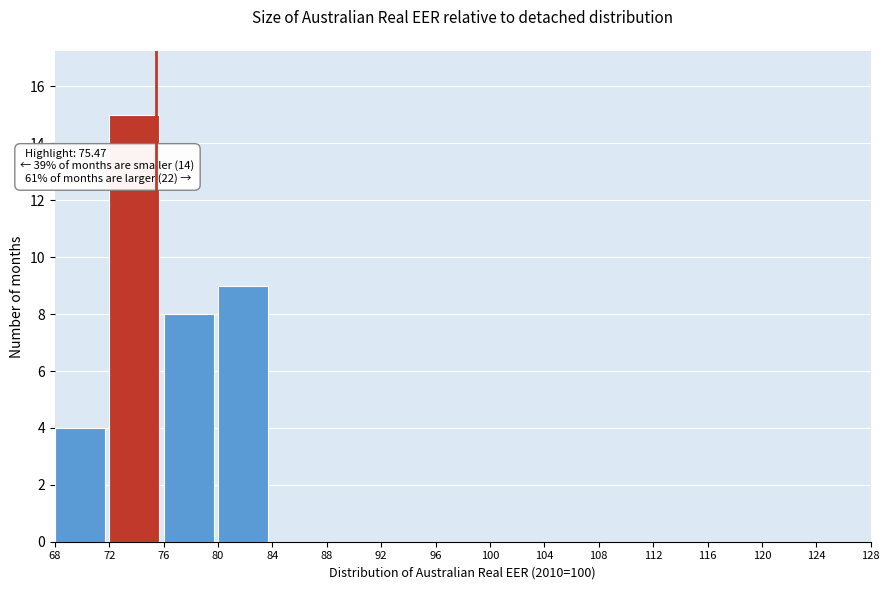

Which range on the x-axis has the tallest bar?

72 to 76